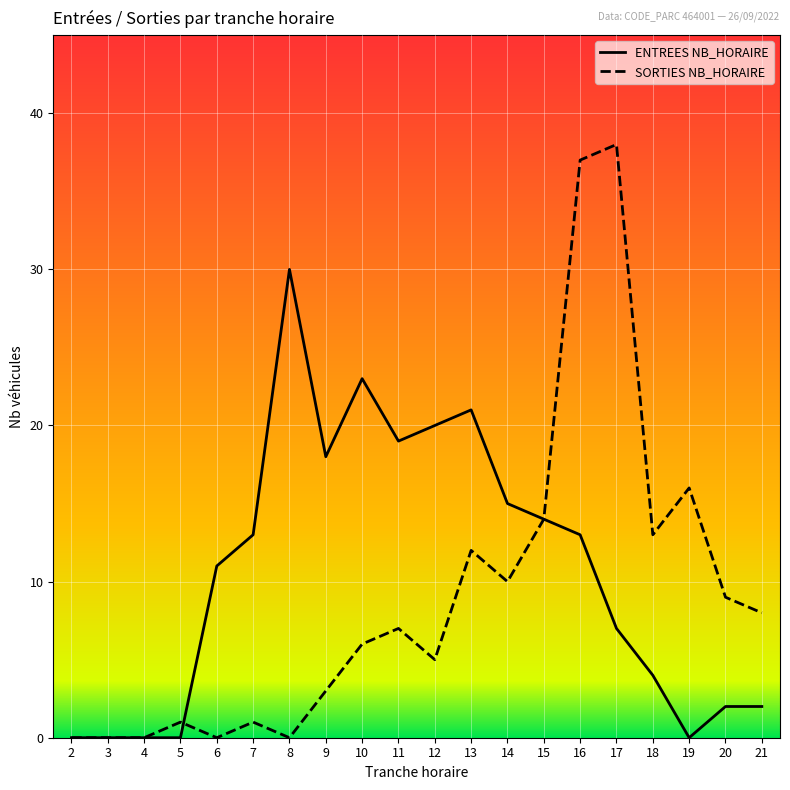

The value of SORTIES NB_HORAIRE at 18 is 13. True or false?

True